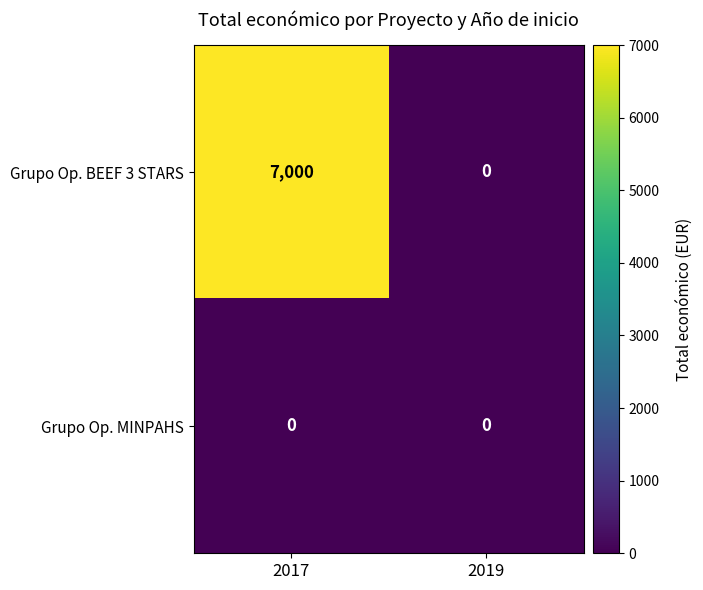

Which series has the largest range (max minus min)?

Grupo Op. BEEF 3 STARS